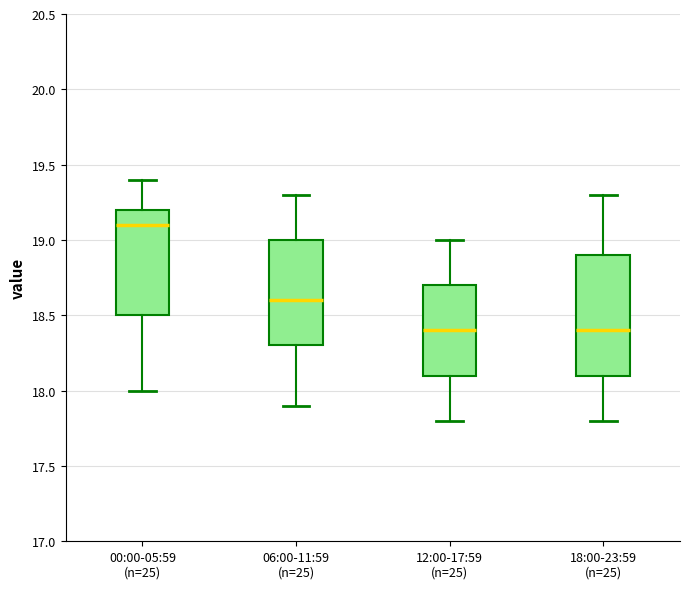

Reading left to right, transcribe this box plot: for each box, give where its median line is, the range the box spans, and where its two whiskers end, as read against the y-axis. The values are not printed on the chart, so give them approximately, as read against the axis.

00:00-05:59 (n=25): median 19.1, box 18.5 to 19.2, whiskers 18.0 to 19.4
06:00-11:59 (n=25): median 18.6, box 18.3 to 19.0, whiskers 17.9 to 19.3
12:00-17:59 (n=25): median 18.4, box 18.1 to 18.7, whiskers 17.8 to 19.0
18:00-23:59 (n=25): median 18.4, box 18.1 to 18.9, whiskers 17.8 to 19.3